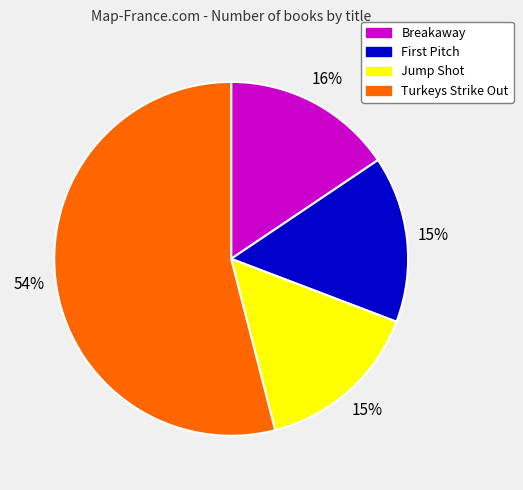

What percentage is the Jump Shot slice, to the nearest percent?

15%